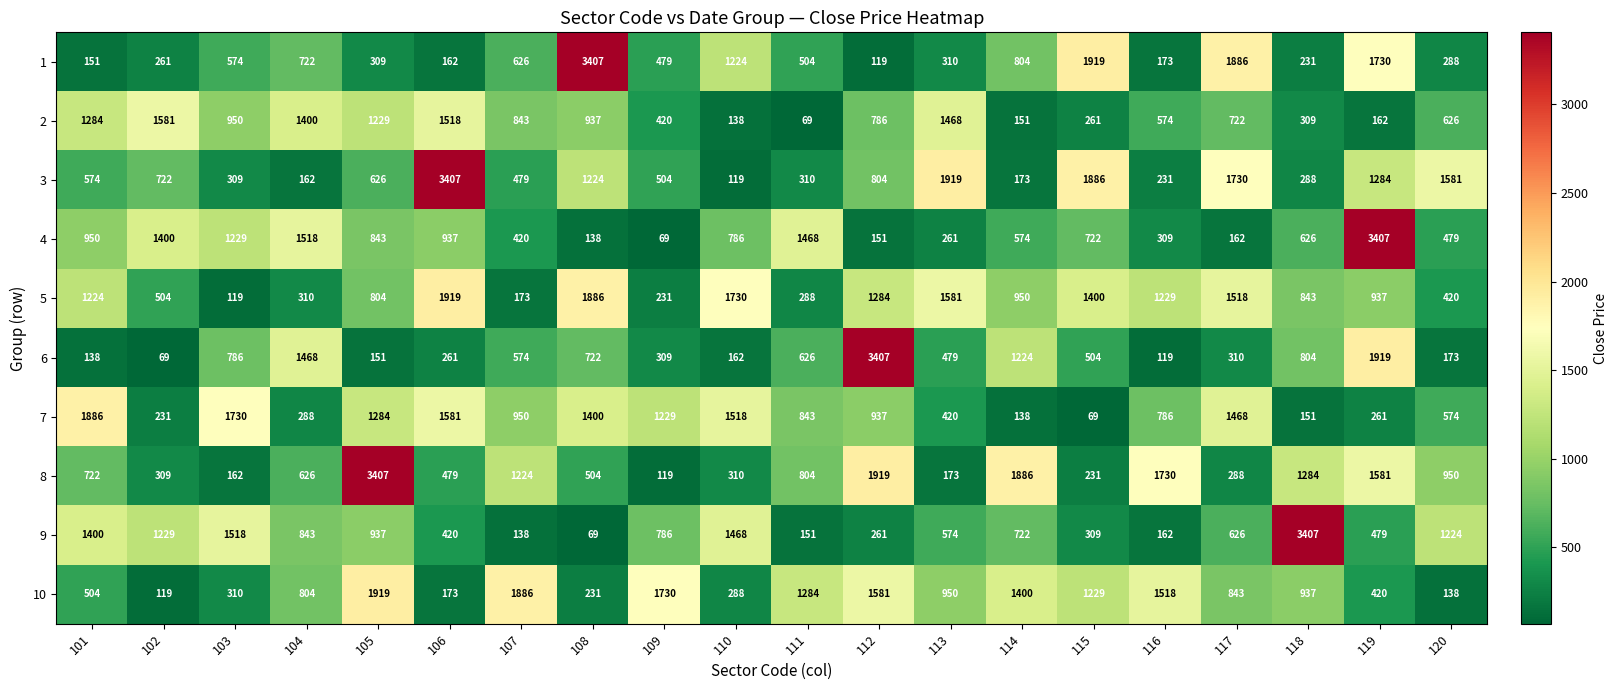

List the labels in order of 9 value, largest first.

118, 103, 110, 101, 102, 120, 105, 104, 109, 114, 117, 113, 119, 106, 115, 112, 116, 111, 107, 108